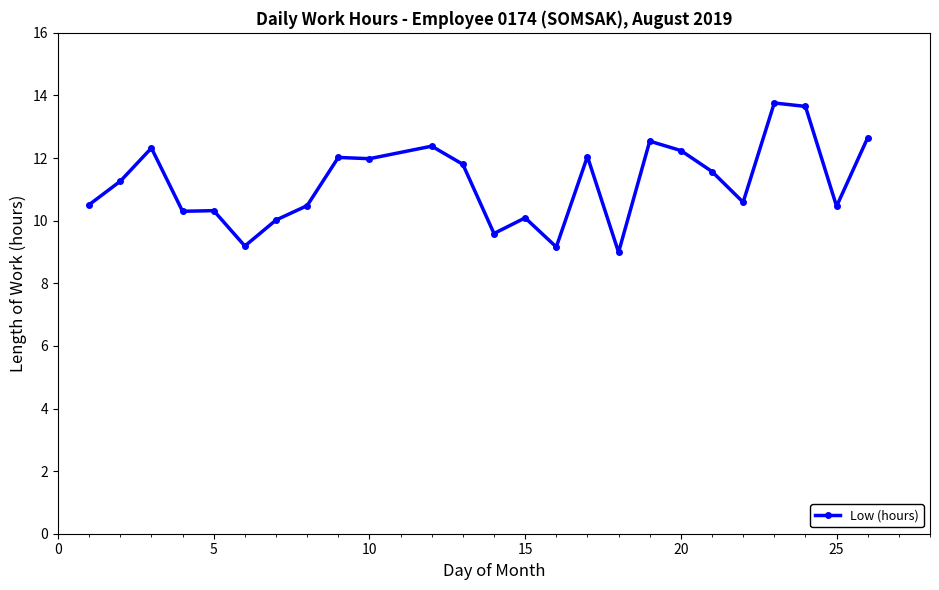

How many lines are shown in the chart?

1